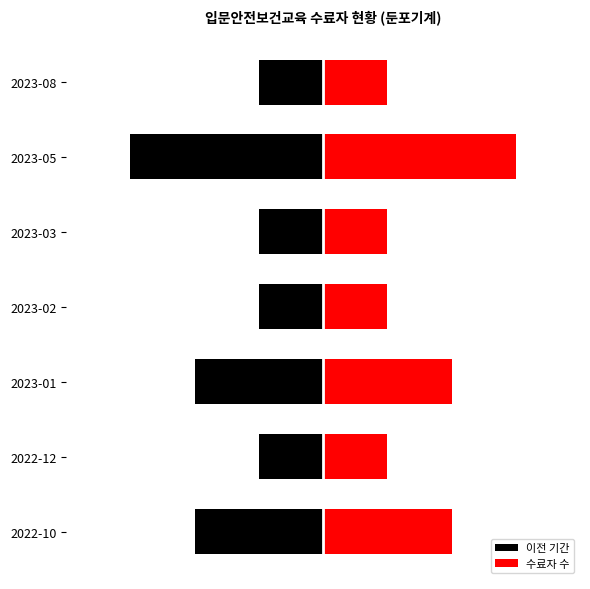

At how many categories does at least one series exceed 0?

7